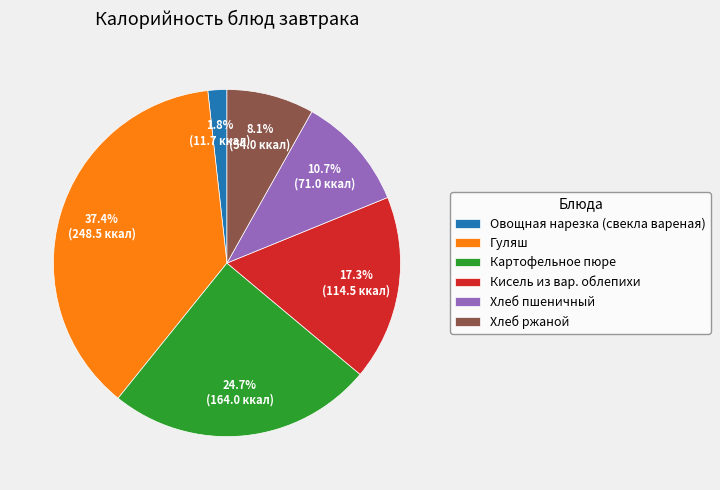

Which category has the smallest portion of the pie?

Овощная нарезка (свекла вареная)